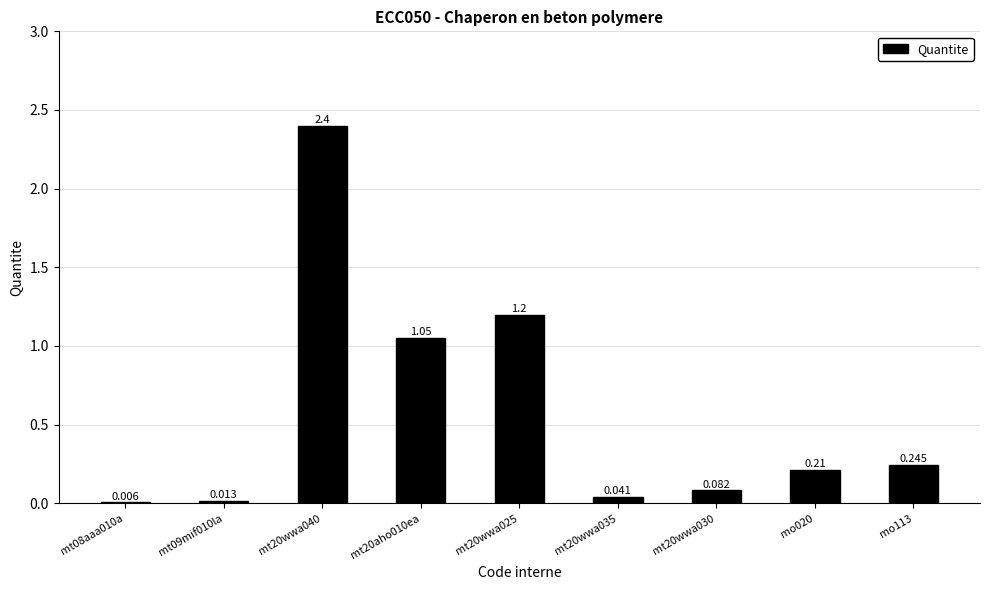

Reading left to right, extract all data points from this chart.

mt08aaa010a=0.0	mt09mif010la=0.0	mt20wwa040=2.4	mt20aho010ea=1.1	mt20wwa025=1.2	mt20wwa035=0.0	mt20wwa030=0.1	mo020=0.2	mo113=0.2